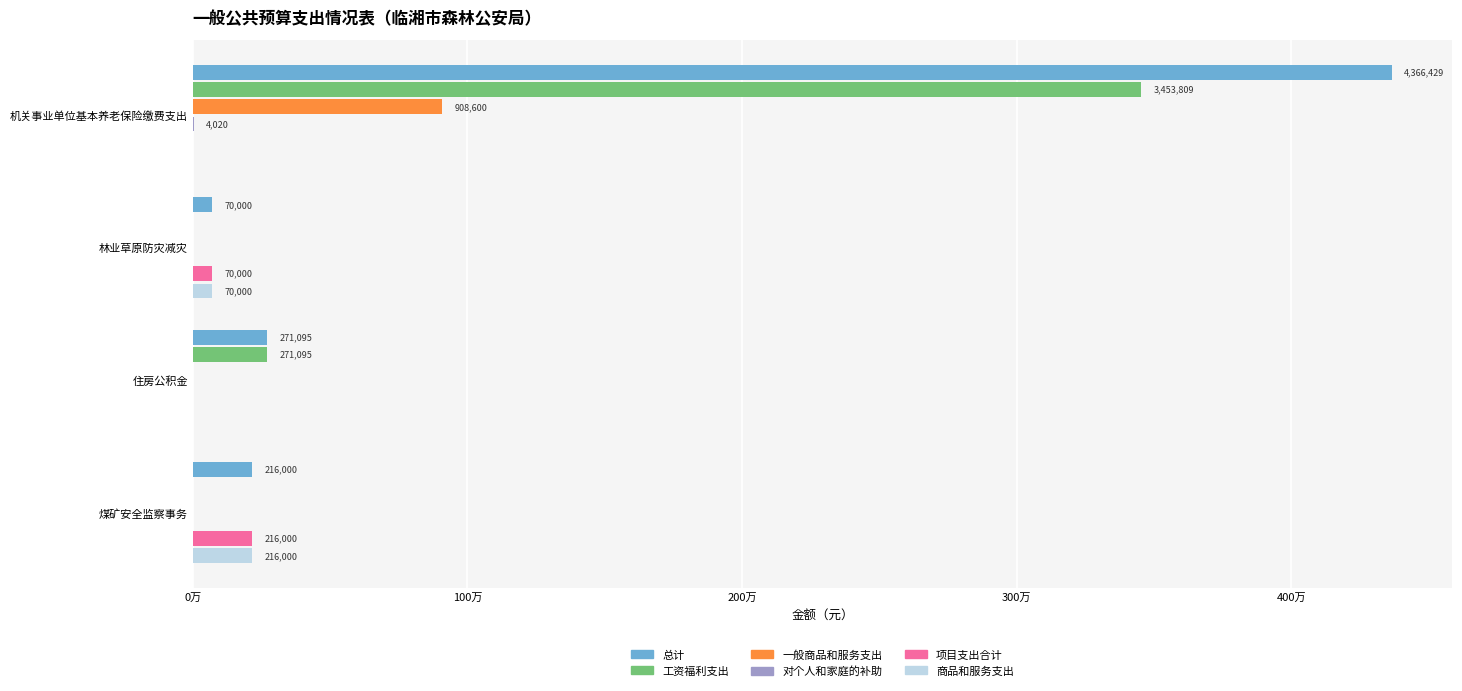

Reading left to right, transcribe all the data shown in this chart.

总计: 4366428.8	70000.0	271095.1	216000.0
工资福利支出: 3453808.8	0.0	271095.1	0.0
一般商品和服务支出: 908600.0	0.0	0.0	0.0
对个人和家庭的补助: 4020.0	0.0	0.0	0.0
项目支出合计: 0.0	70000.0	0.0	216000.0
商品和服务支出: 0.0	70000.0	0.0	216000.0